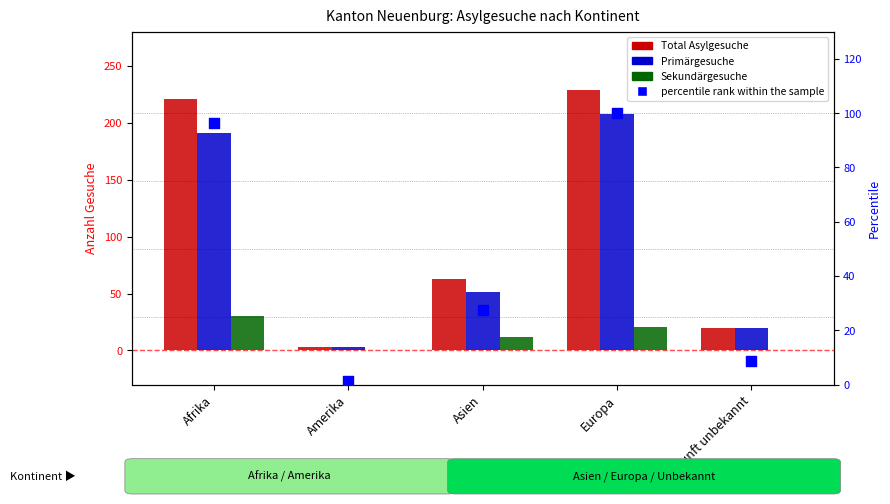

Which series reaches the minimum Y coordinate?

Sekundärgesuche